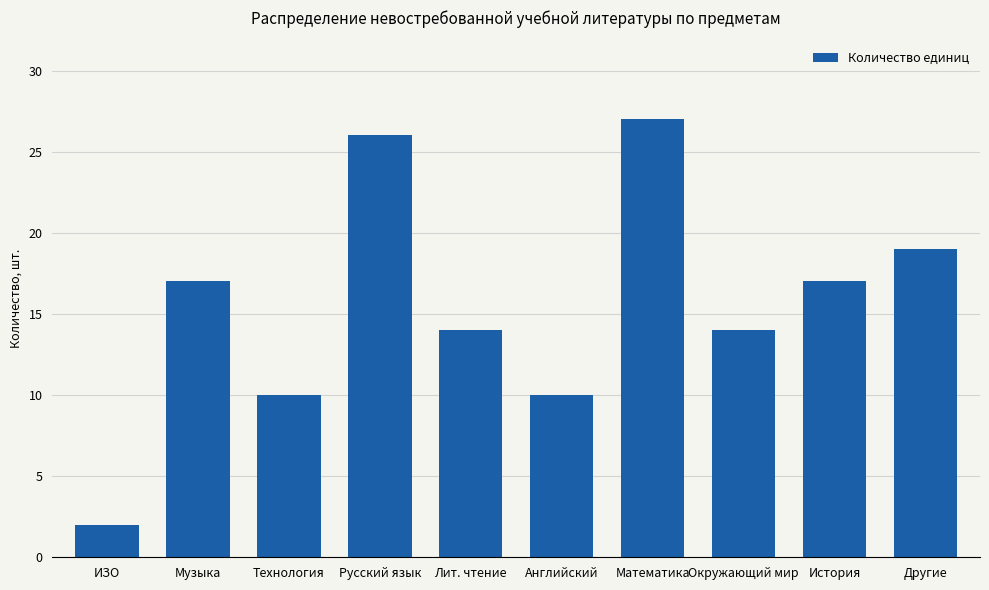

Which has a higher value, Другие or Английский?

Другие